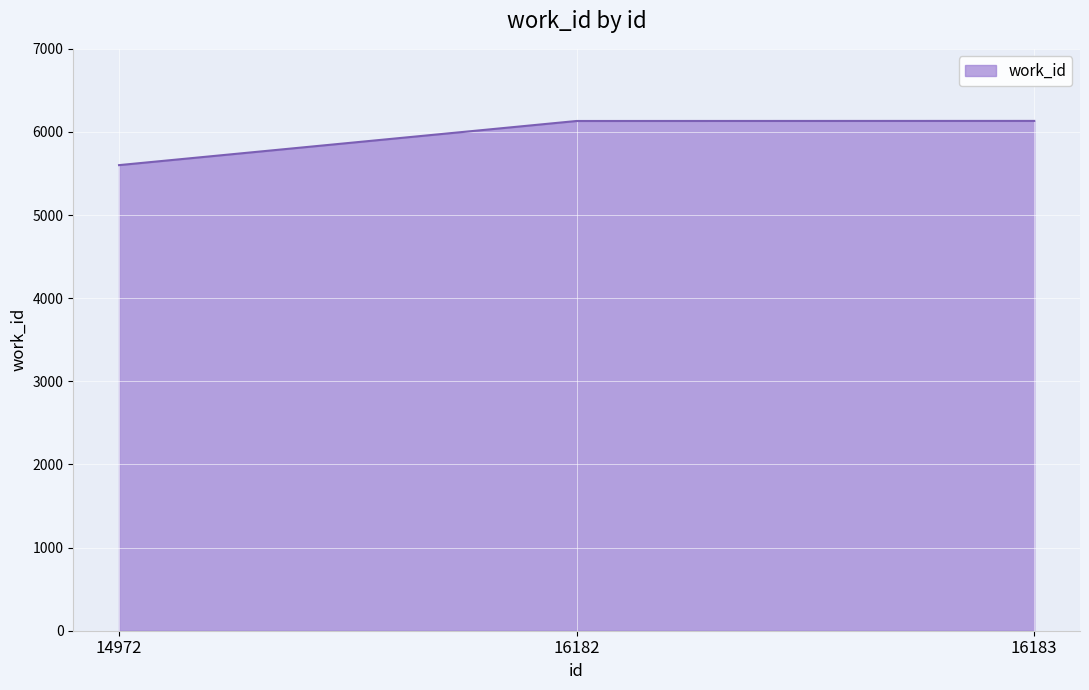

What is the maximum value shown in the chart?

6133